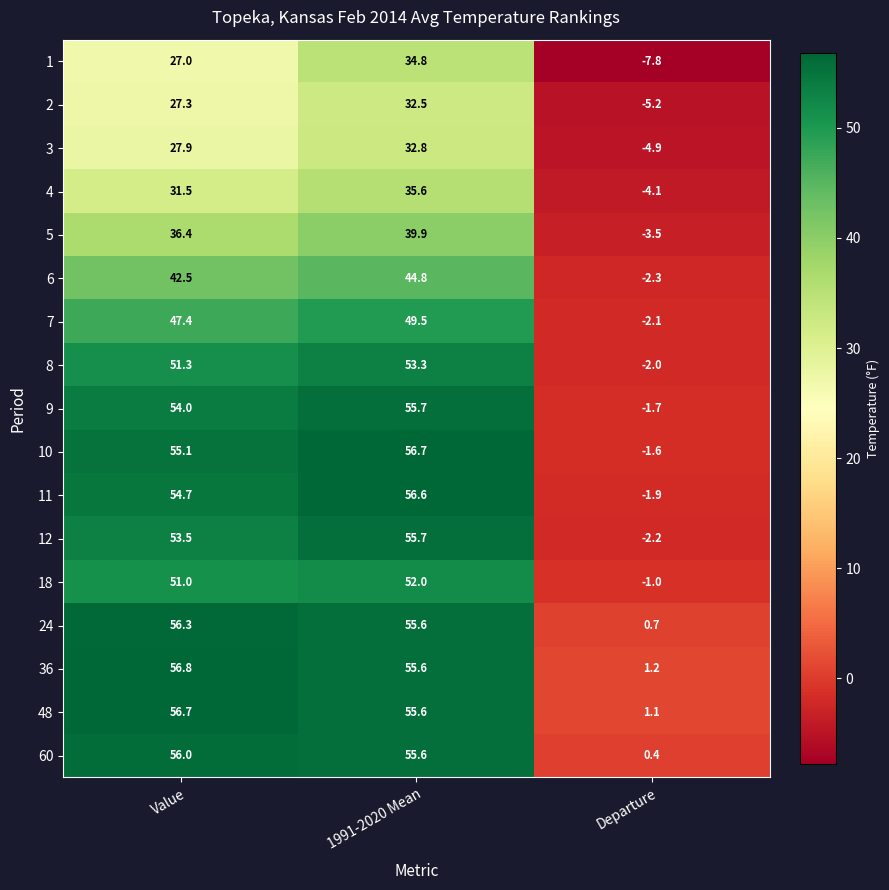

Is it true that 3 equals 38.1 at Value?

False